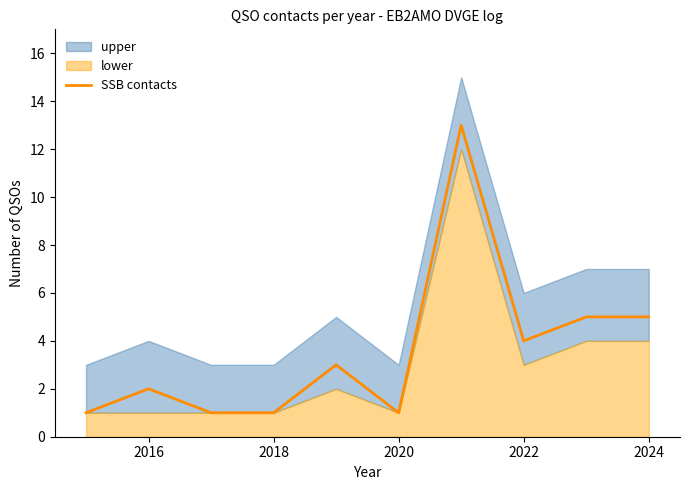

What is the sum of all values?

36